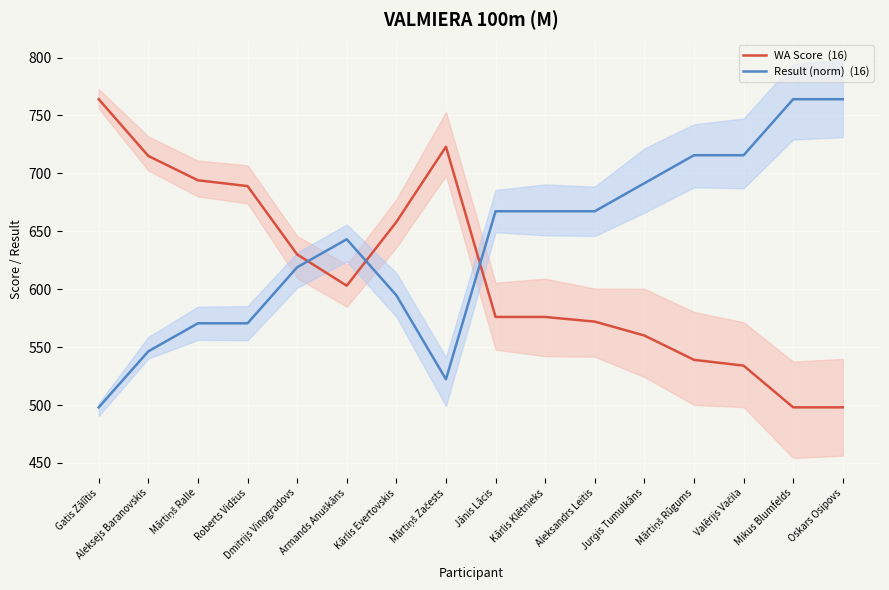

Which category has the highest value across all series?

Gatis Zālītis